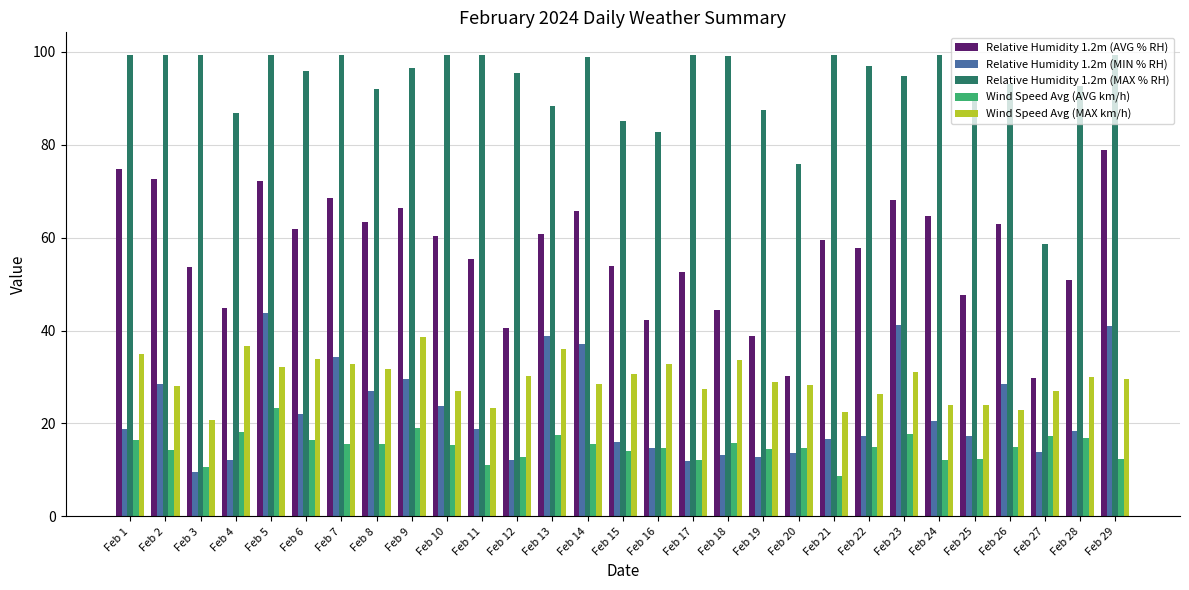

At which category is the sum across all series the highest?

Feb 5